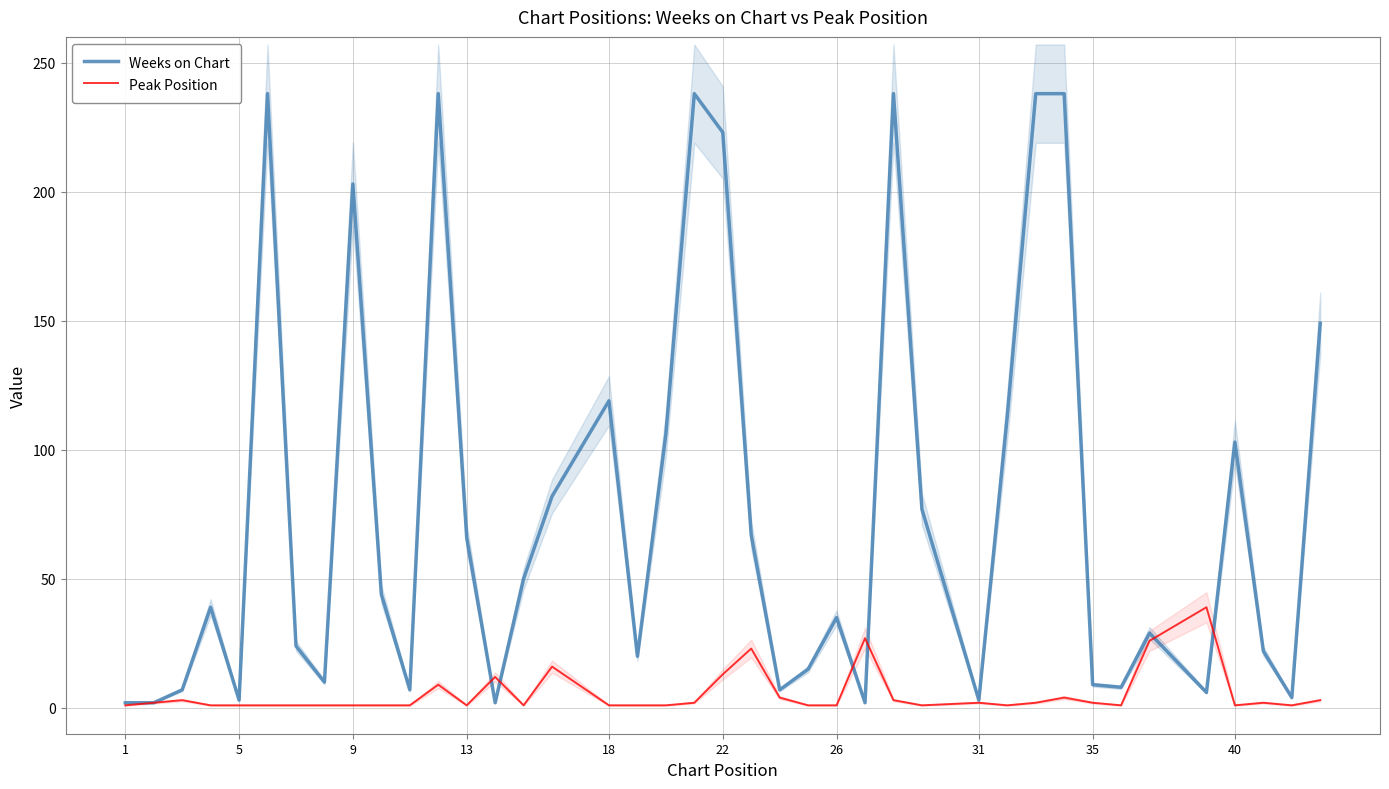

How many lines are shown in the chart?

2